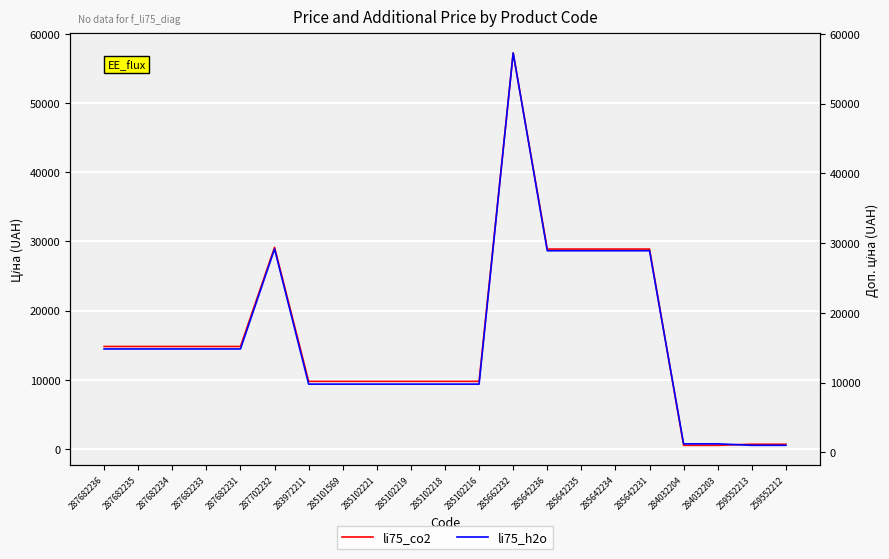

Which series has the largest total across all categories?

li75_h2o